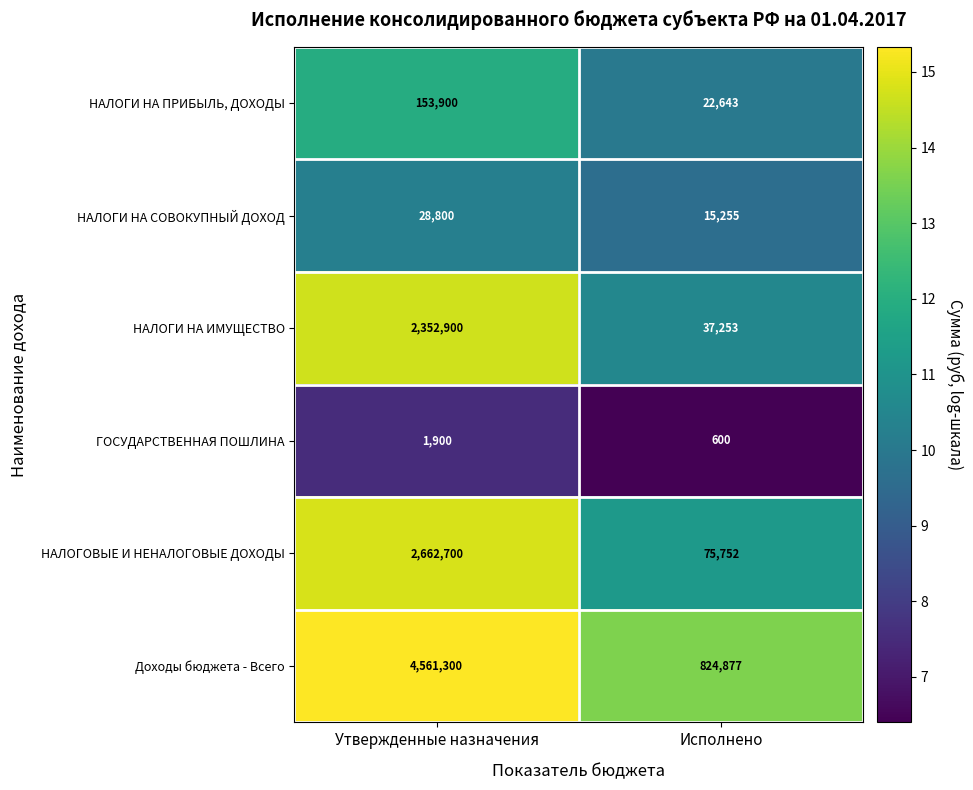

What is the average value of the ГОСУДАРСТВЕННАЯ ПОШЛИНА series?

1250